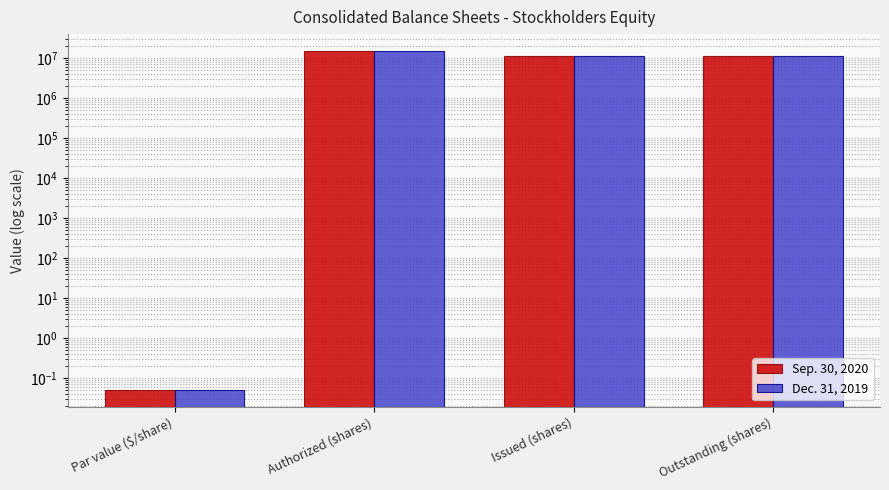

Rank the series by their maximum value, from lowest to highest.

Sep. 30, 2020, Dec. 31, 2019